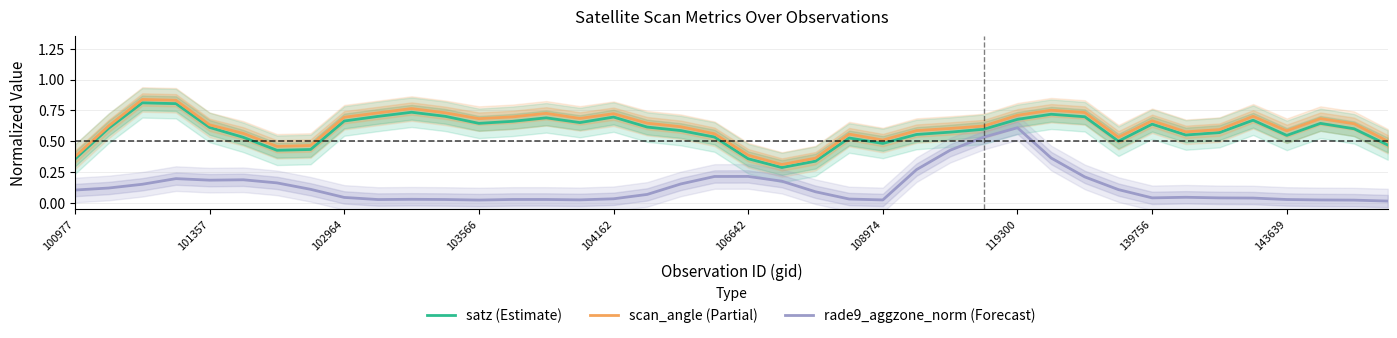

Reading right to left, transcribe all the data shown in this chart.

satz (Estimate): 0.5	0.6	0.6	0.5	0.7	0.6	0.5	0.6	0.5	0.7	0.7	0.7	0.6	0.6	0.6	0.5	0.5	0.3	0.3	0.4	0.5	0.6	0.6	0.7	0.7	0.7	0.7	0.6	0.7	0.7	0.7	0.7	0.4	0.4	0.5	0.6	0.8	0.8	0.6	0.4
scan_angle (Partial): 0.5	0.6	0.7	0.6	0.7	0.6	0.6	0.7	0.5	0.7	0.8	0.7	0.6	0.6	0.6	0.5	0.6	0.4	0.3	0.4	0.6	0.6	0.6	0.7	0.7	0.7	0.7	0.7	0.7	0.8	0.7	0.7	0.5	0.5	0.6	0.6	0.8	0.8	0.6	0.4
rade9_aggzone_norm (Forecast): 0.0	0.0	0.0	0.0	0.0	0.0	0.0	0.0	0.1	0.2	0.4	0.6	0.5	0.4	0.3	0.0	0.0	0.1	0.2	0.2	0.2	0.2	0.1	0.0	0.0	0.0	0.0	0.0	0.0	0.0	0.0	0.0	0.1	0.2	0.2	0.2	0.2	0.1	0.1	0.1